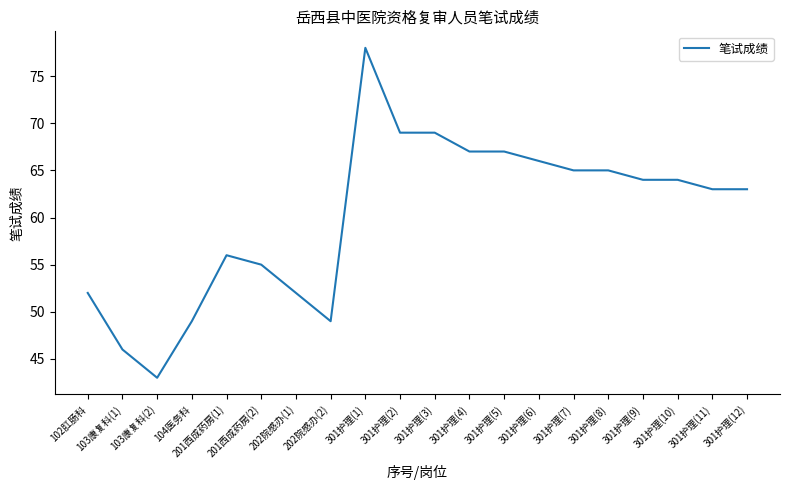

What position from the right is 301护理(4)?

9